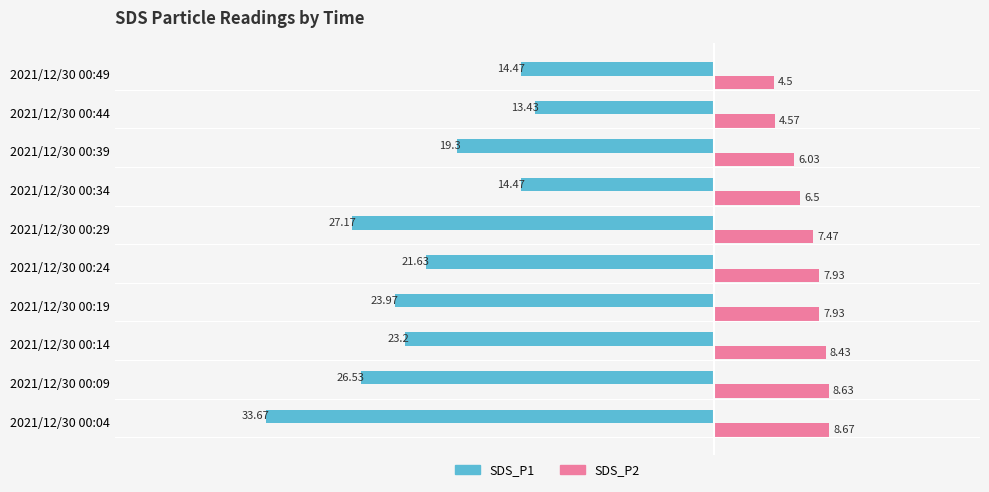

Where is SDS_P1 nearest to the value -23?

2021/12/30 00:14